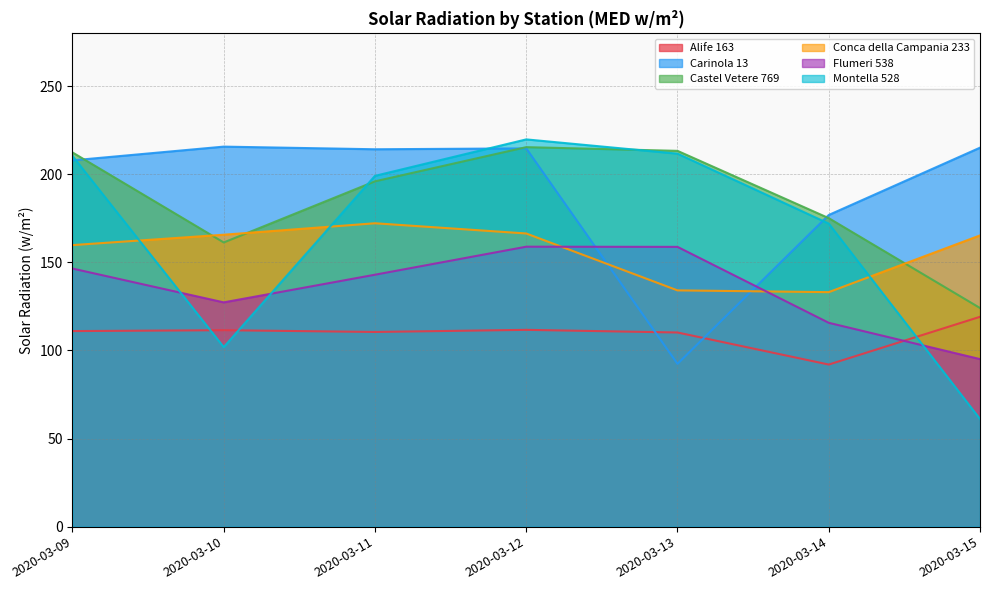

What are all the series names shown in the legend?

Alife 163, Carinola 13, Castel Vetere 769, Conca della Campania 233, Flumeri 538, Montella 528